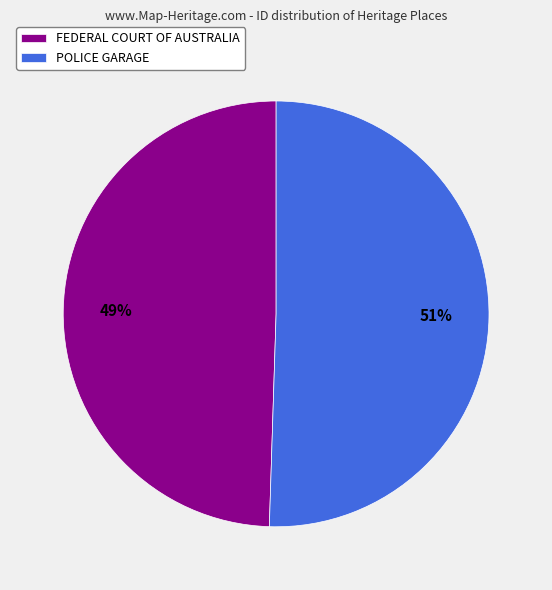

Which has a higher value, POLICE GARAGE or FEDERAL COURT OF AUSTRALIA?

POLICE GARAGE